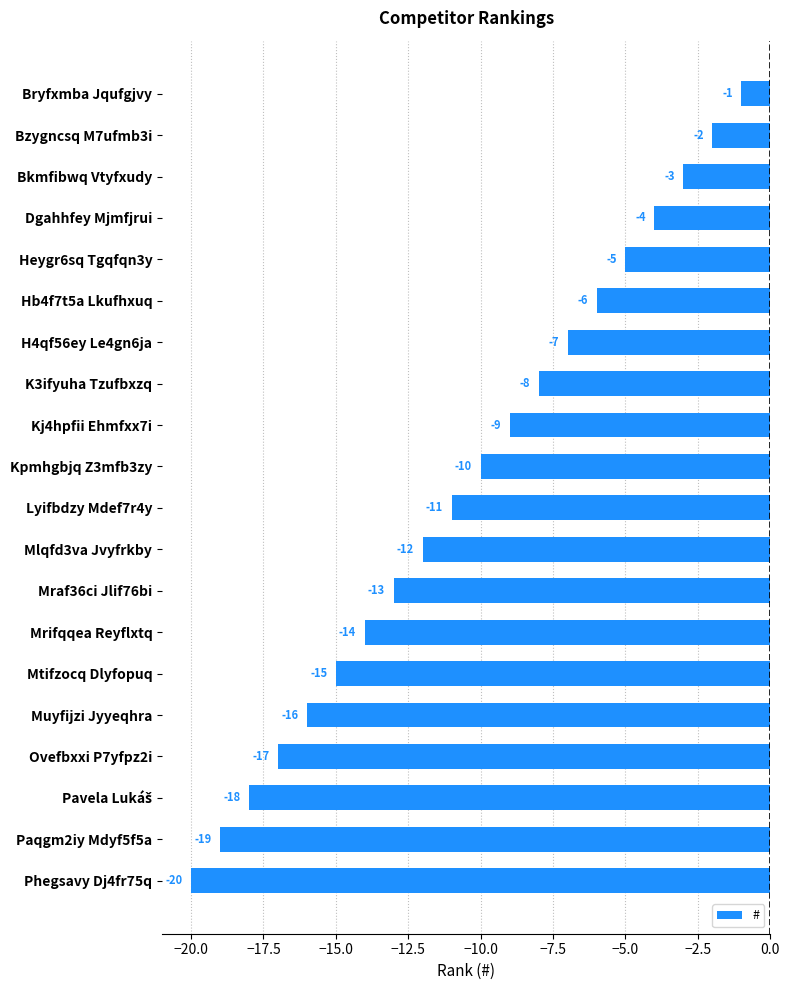

What is the label of the 17th bar from the top?

Ovefbxxi P7yfpz2i